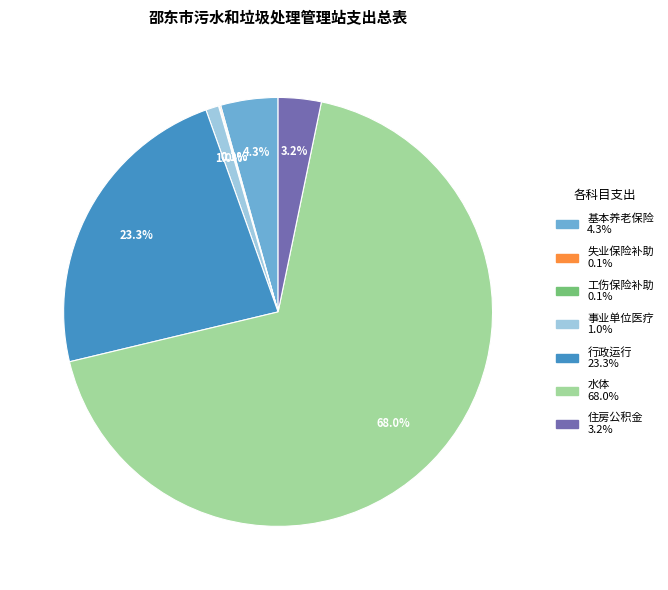

Is there a majority slice in this chart?

Yes